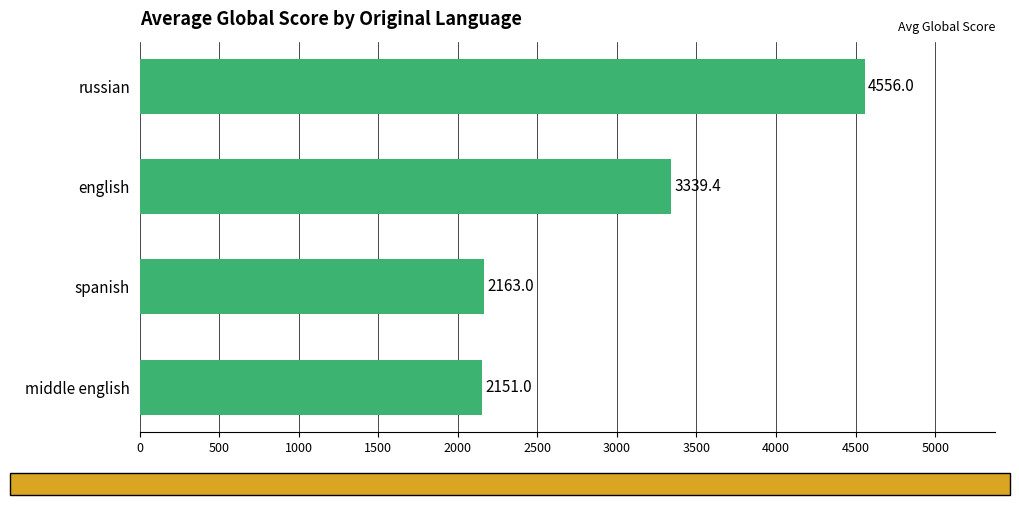

Between english and russian, which is larger?

russian